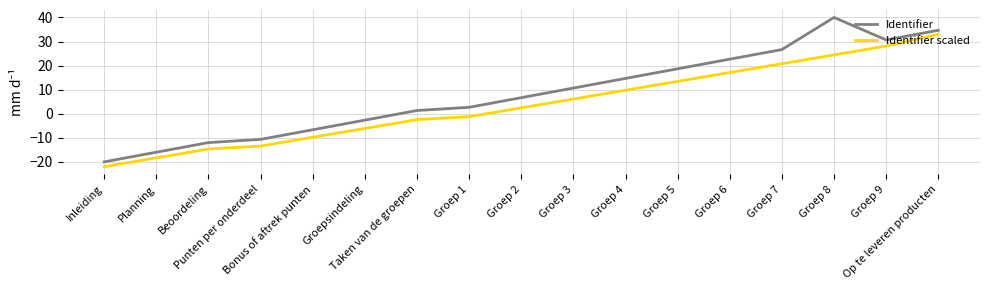

Reading right to left, list all the values displayed in this chart.

Identifier: Op te leveren producten=34.7	Groep 9=30.7	Groep 8=40.0	Groep 7=26.7	Groep 6=22.7	Groep 5=18.7	Groep 4=14.7	Groep 3=10.7	Groep 2=6.7	Groep 1=2.7	Taken van de groepen=1.3	Groepsindeling=-2.7	Bonus of aftrek punten=-6.7	Punten per onderdeel=-10.7	Beoordeling=-12.0	Planning=-16.0	Inleiding=-20.0
Identifier scaled: Op te leveren producten=33.0	Groep 9=28.1	Groep 8=24.4	Groep 7=20.8	Groep 6=17.1	Groep 5=13.4	Groep 4=9.8	Groep 3=6.1	Groep 2=2.4	Groep 1=-1.2	Taken van de groepen=-2.4	Groepsindeling=-6.1	Bonus of aftrek punten=-9.8	Punten per onderdeel=-13.4	Beoordeling=-14.7	Planning=-18.3	Inleiding=-22.0